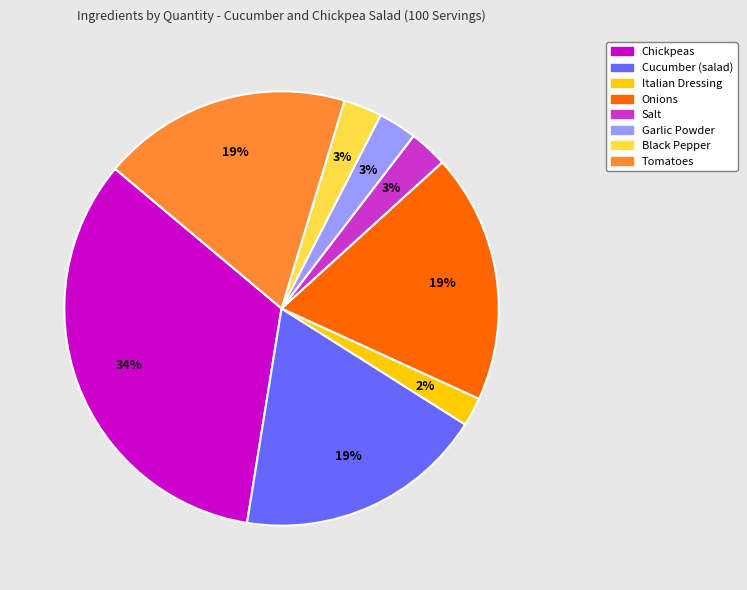

Between Black Pepper and Chickpeas, which is larger?

Chickpeas